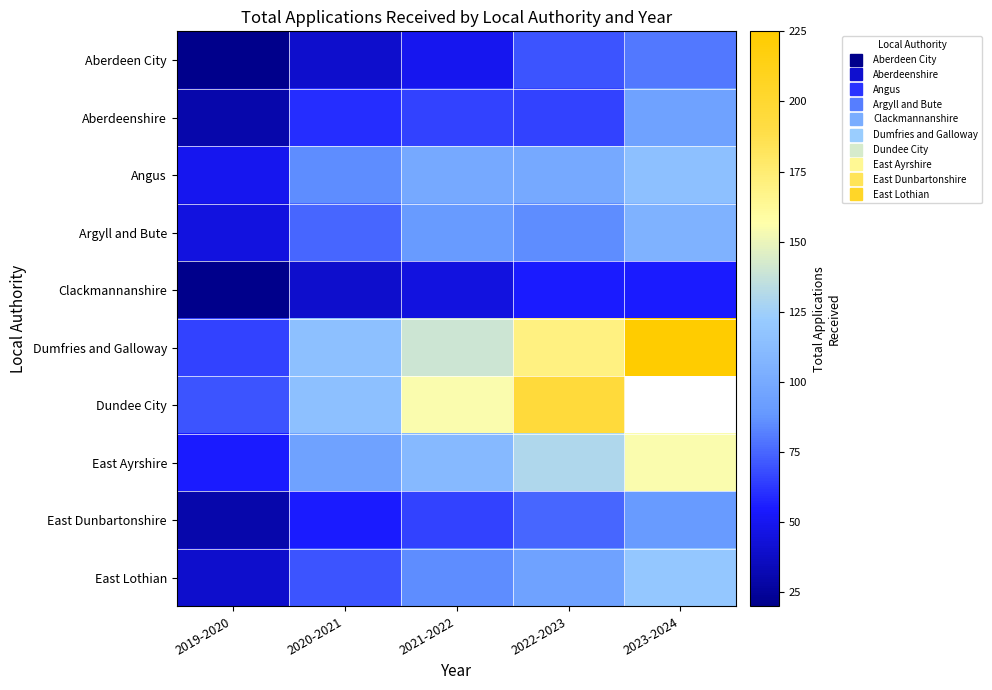

What is the smallest value displayed?

20.0